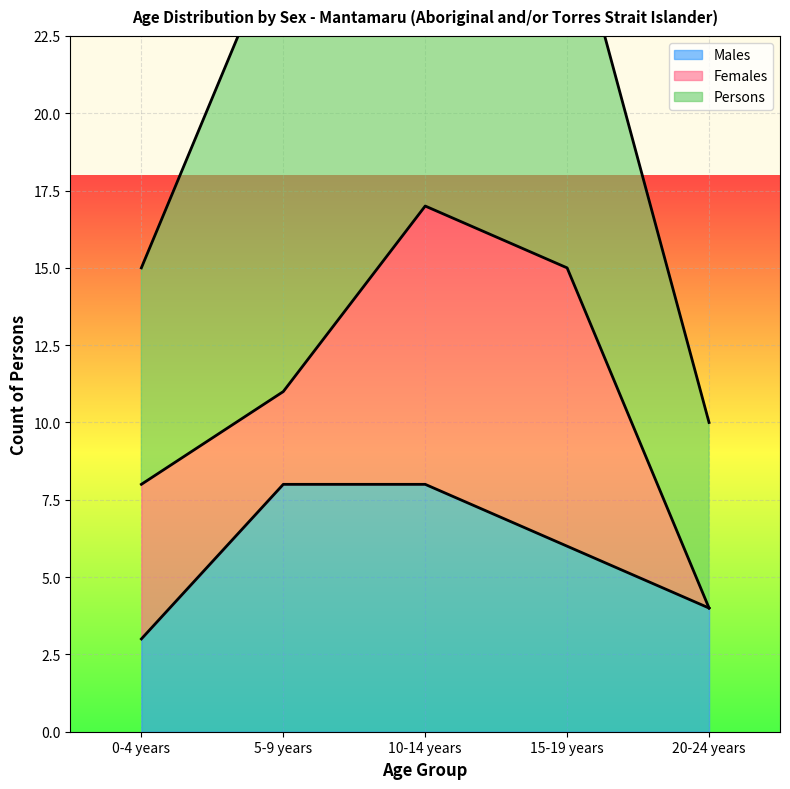

What is the label of the 2nd point from the left?

5-9 years